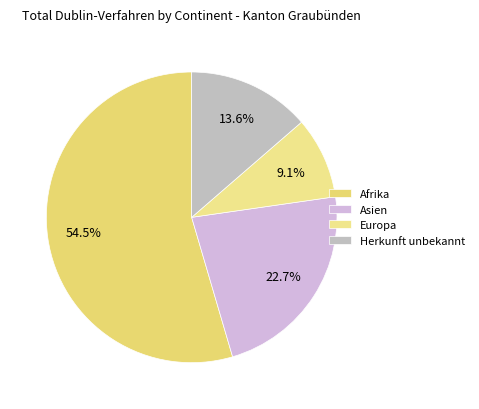

Is it true that Europa is 2% of the pie?

False